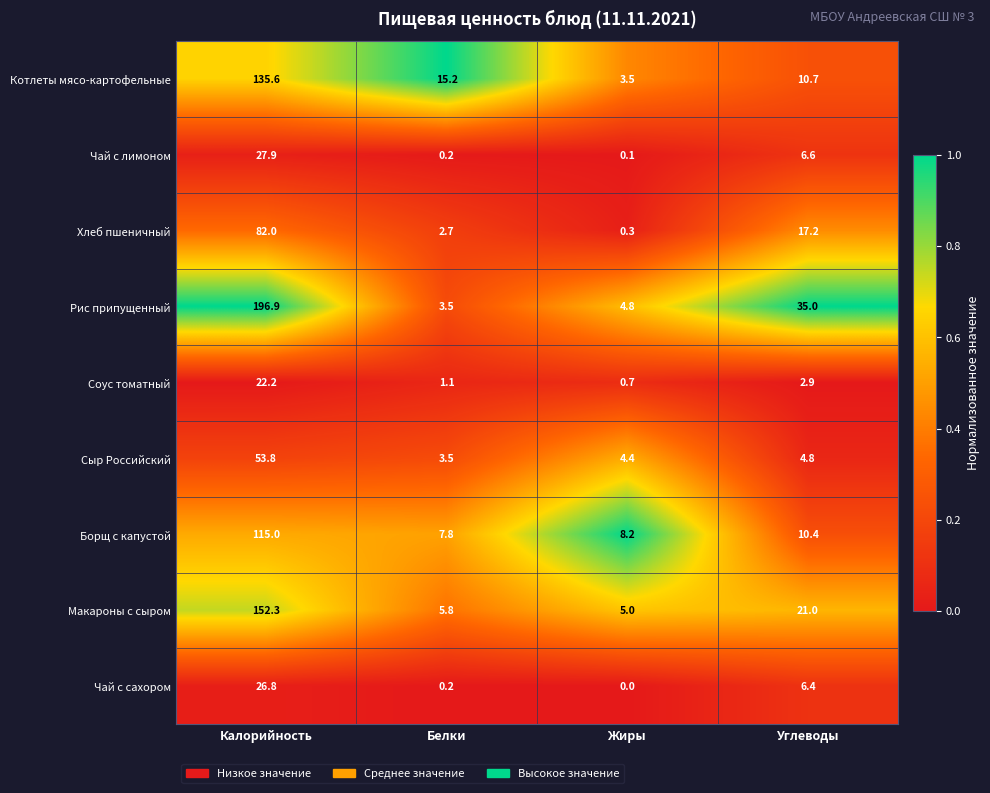

How many categories are shown in the chart?

4